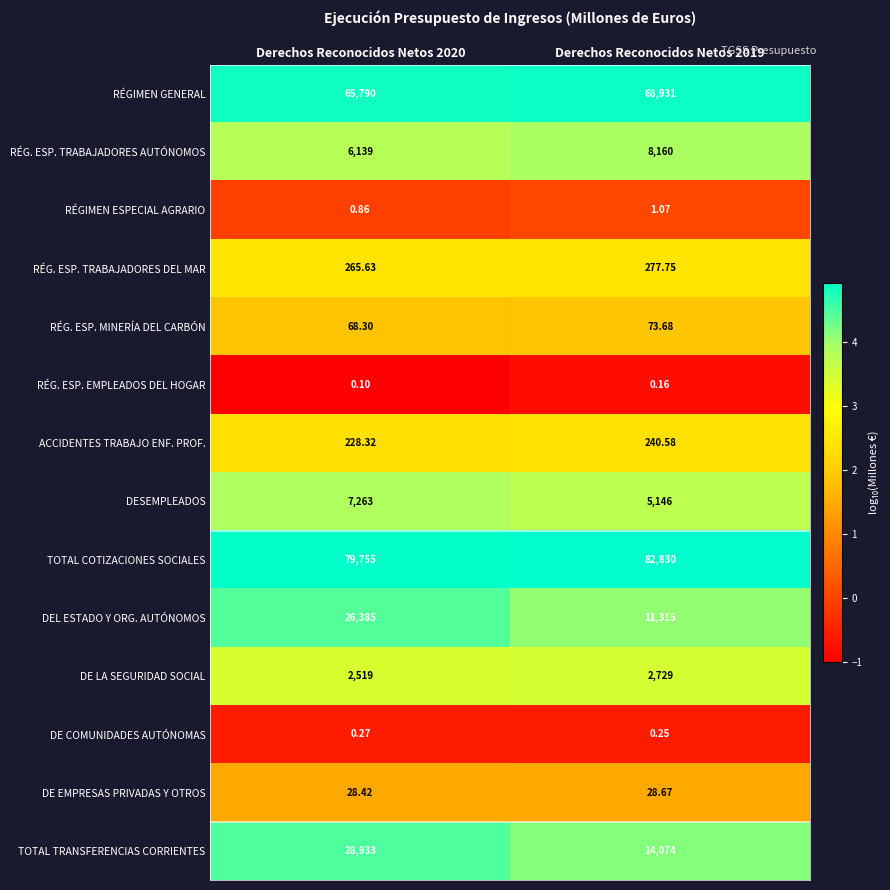

List the series in order of their peak value, lowest first.

RÉG. ESP. EMPLEADOS DEL HOGAR, DE COMUNIDADES AUTÓNOMAS, RÉGIMEN ESPECIAL AGRARIO, DE EMPRESAS PRIVADAS Y OTROS, RÉG. ESP. MINERÍA DEL CARBÓN, ACCIDENTES TRABAJO ENF. PROF., RÉG. ESP. TRABAJADORES DEL MAR, DE LA SEGURIDAD SOCIAL, DESEMPLEADOS, RÉG. ESP. TRABAJADORES AUTÓNOMOS, DEL ESTADO Y ORG. AUTÓNOMOS, TOTAL TRANSFERENCIAS CORRIENTES, RÉGIMEN GENERAL, TOTAL COTIZACIONES SOCIALES